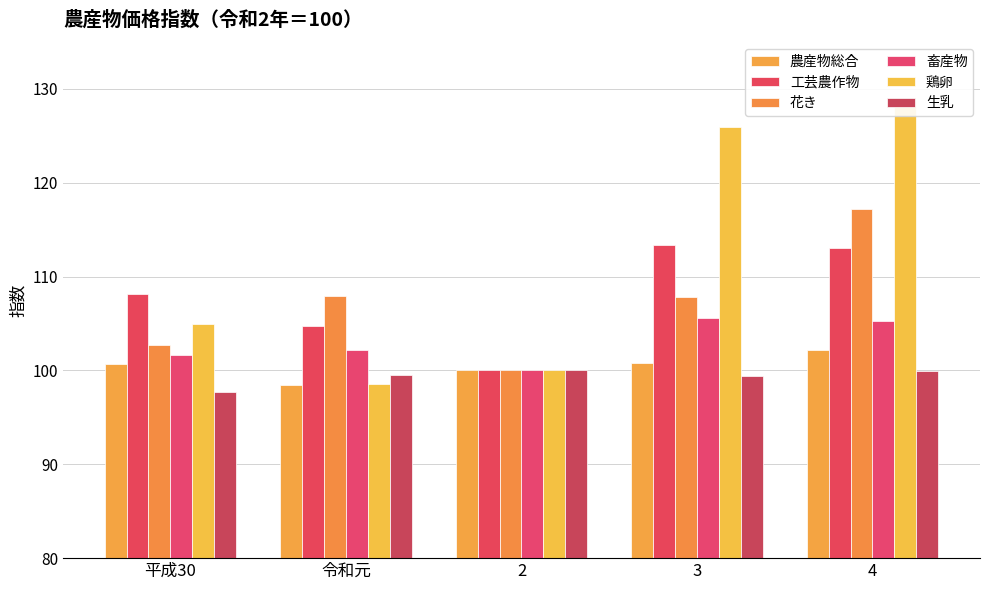

How many values in the 工芸農作物 series are below 108?

2